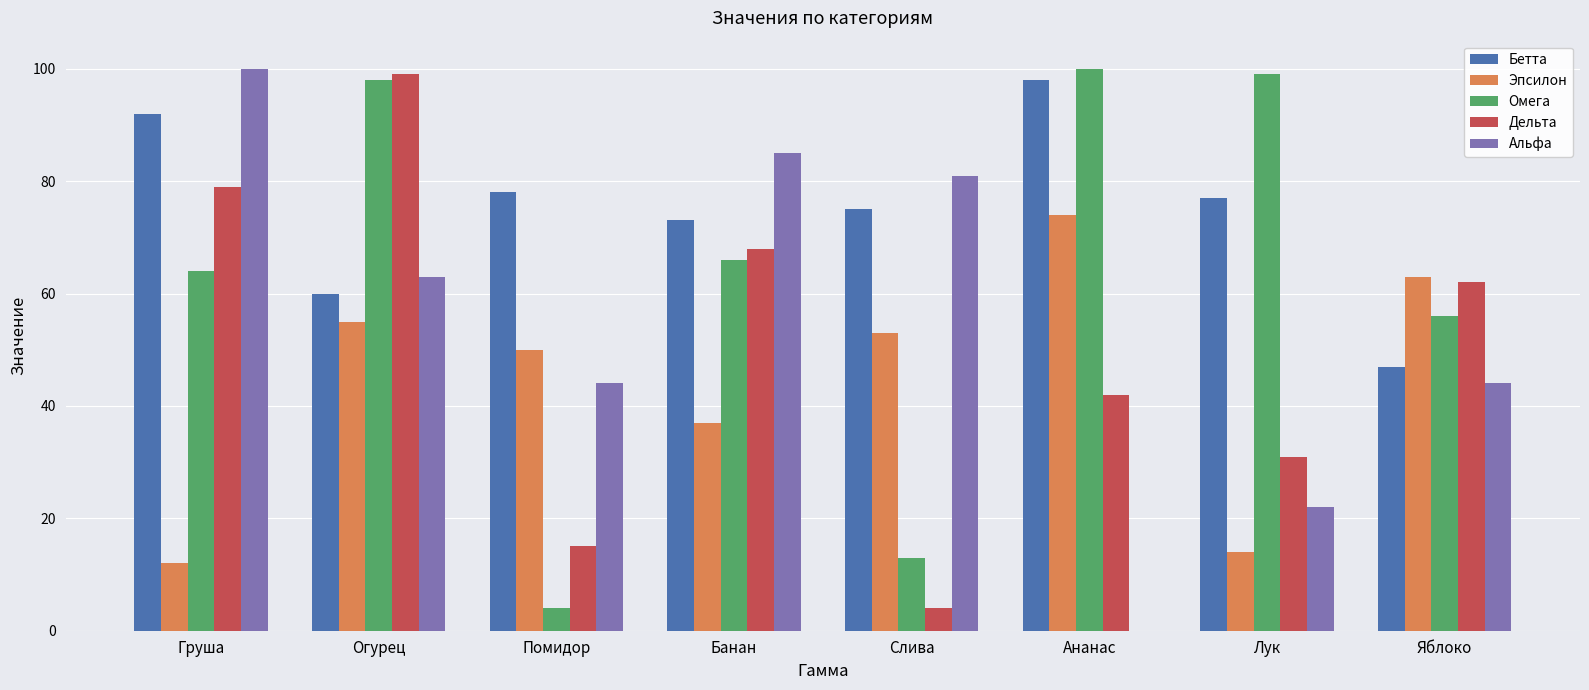

Does the chart contain stacked bars?

No